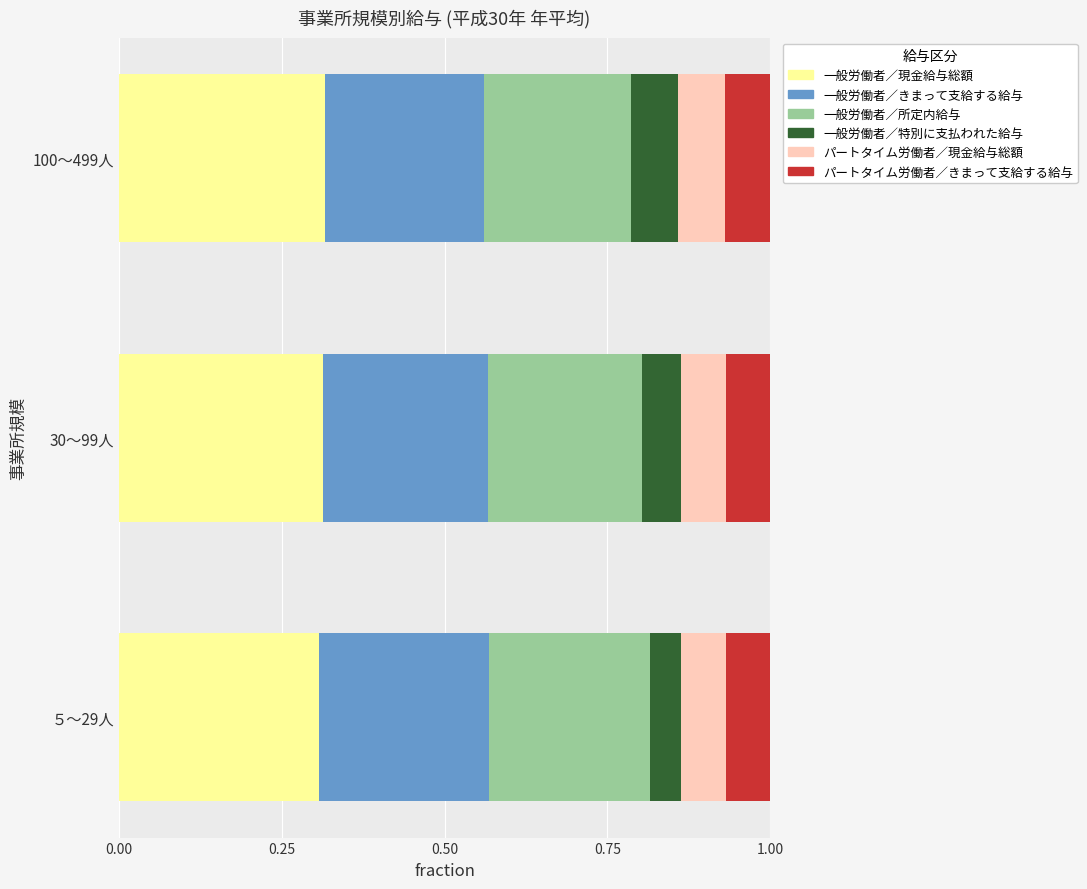

What is the total value across all series at ５～29人?

1.0